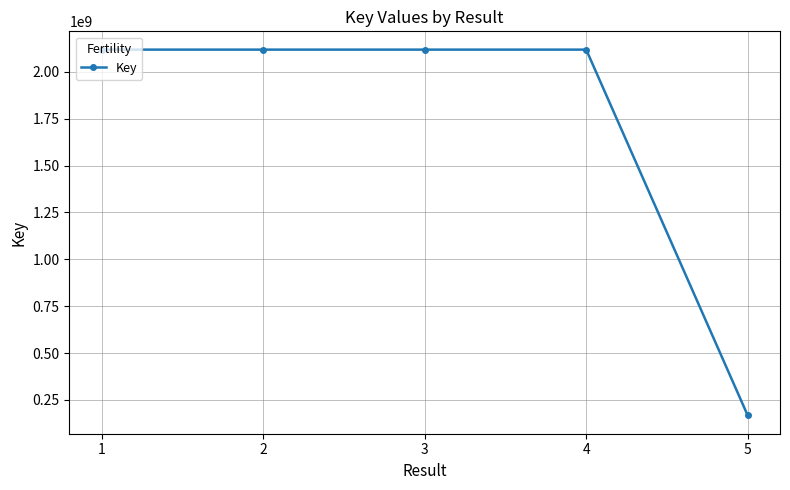

Is it true that the value at 2 is 2117853400?

True